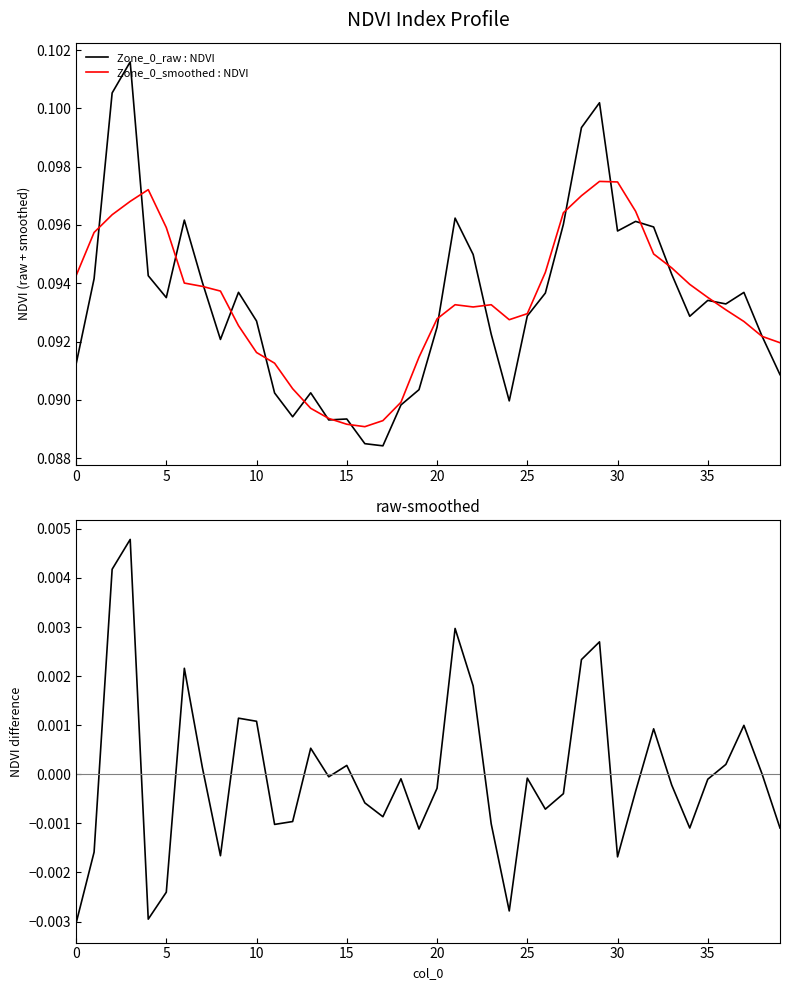

The Zone_0_smoothed : NDVI series shows 0.0 at 13. True or false?

False